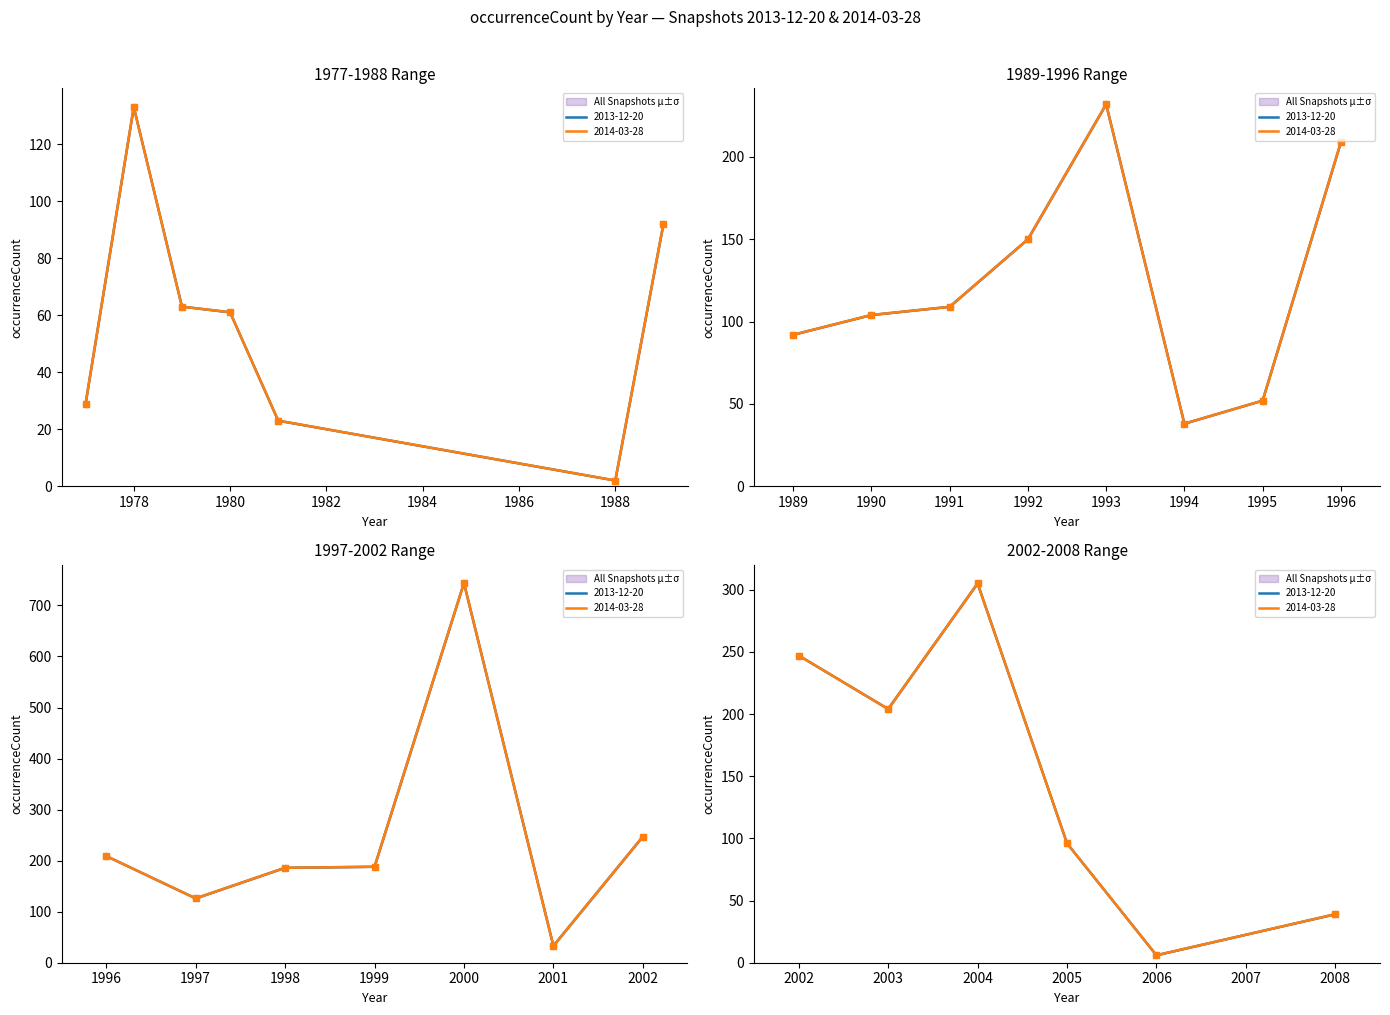

At how many categories does at least one series exceed 517?

1